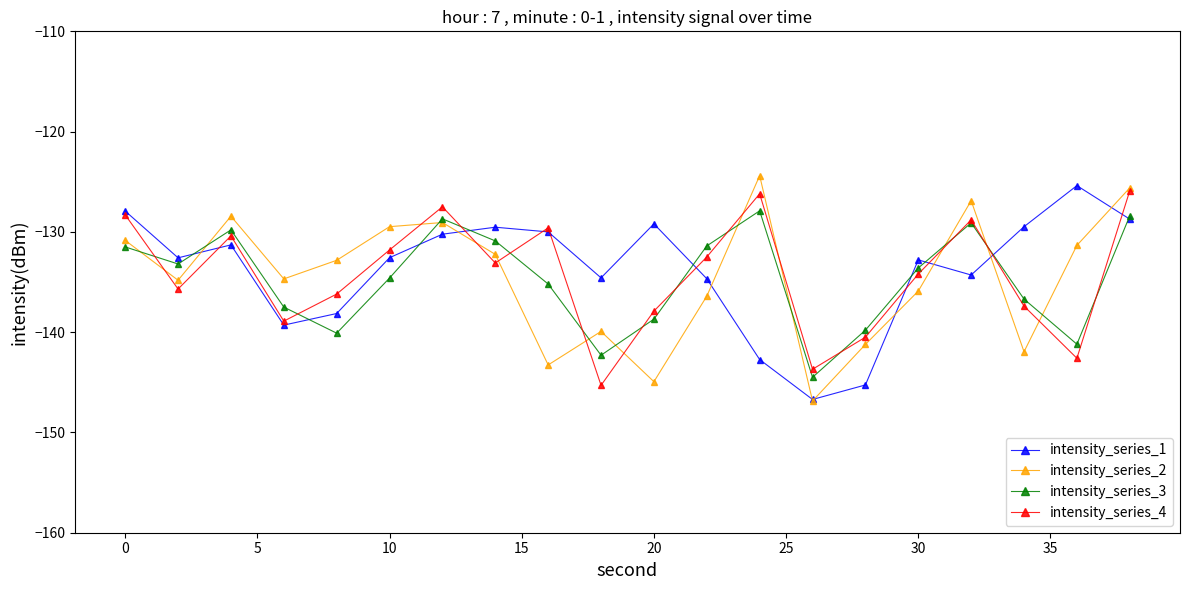

What is the maximum value for intensity_series_3?

-127.9